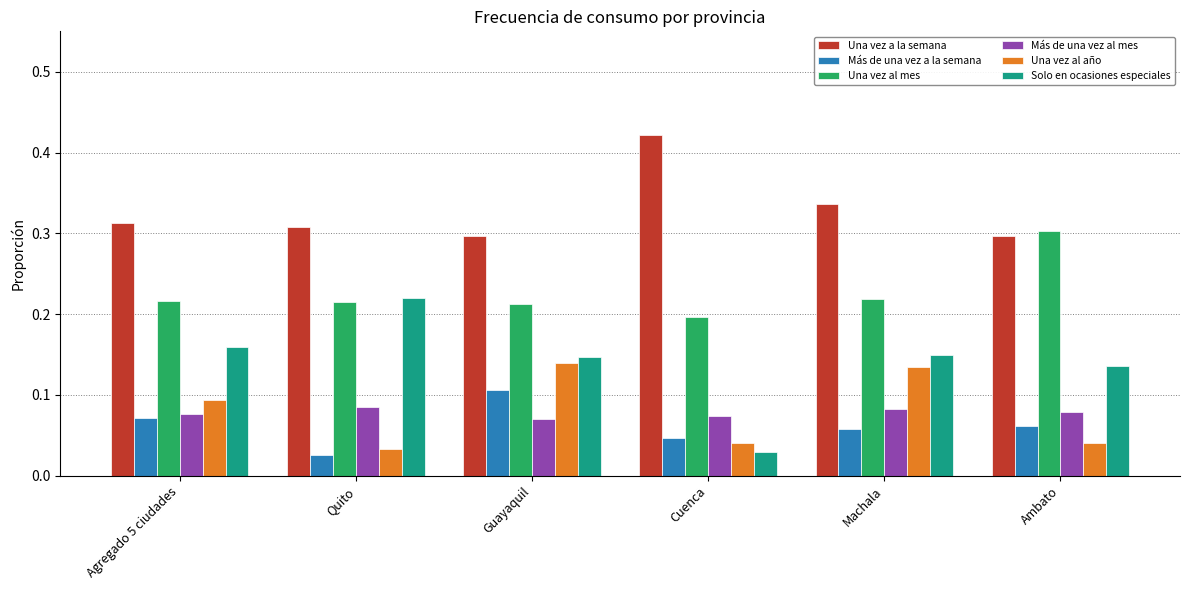

The Una vez al año series shows 0.2 at Machala. True or false?

False